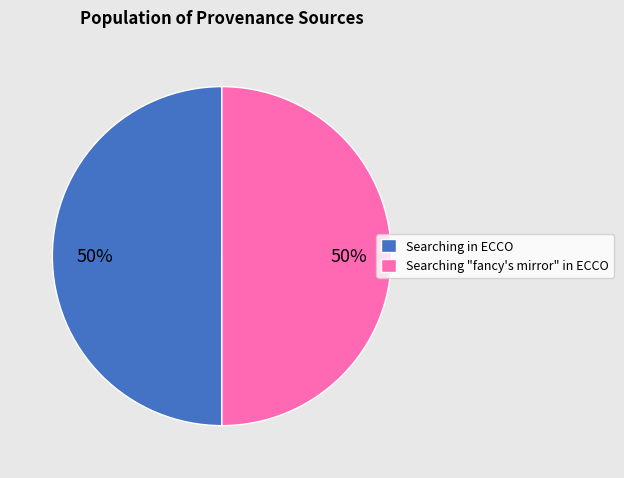

Do Searching in ECCO and Searching "fancy's mirror" in ECCO together represent more than half of the pie?

Yes